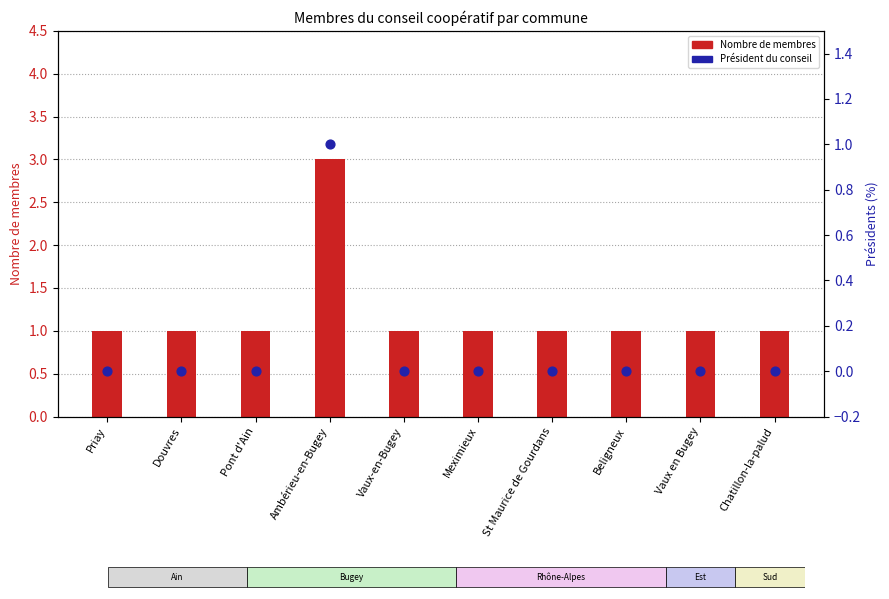

What is the total value across all series at Beligneux?

1